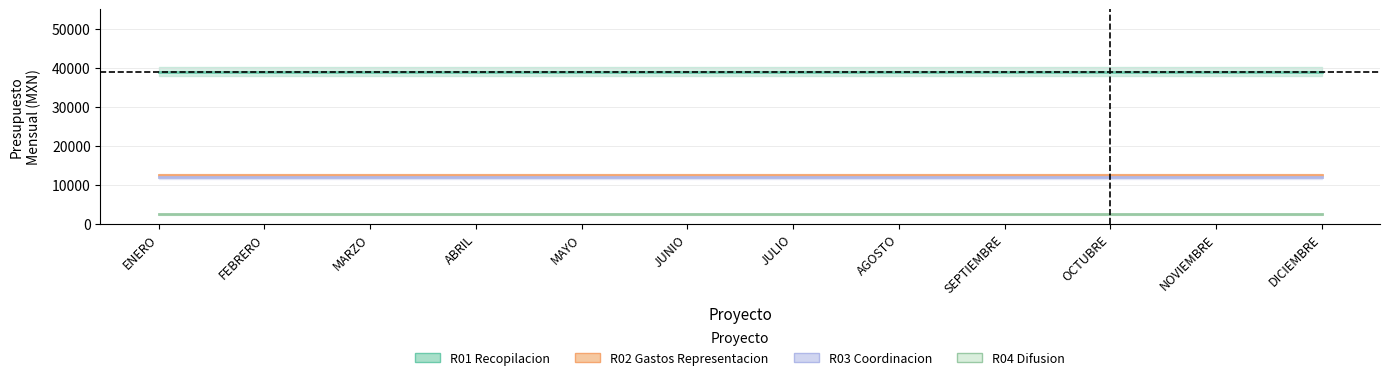

How many lines are shown in the chart?

4